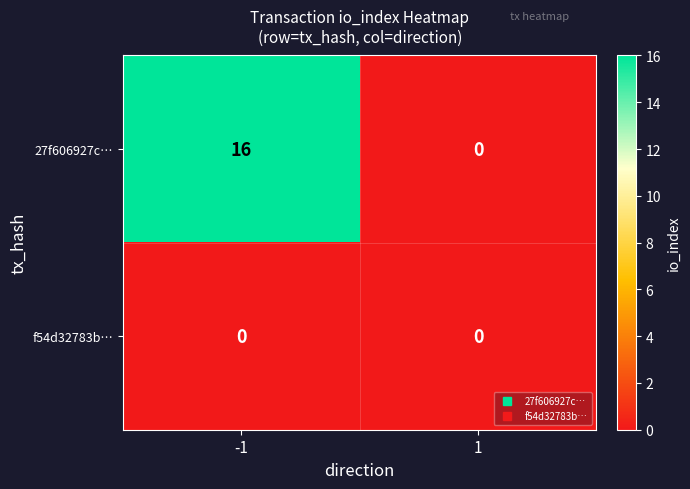

Reading left to right, what are all the values shown in this chart?

27f606927c…: 16	0
f54d32783b…: 0	0